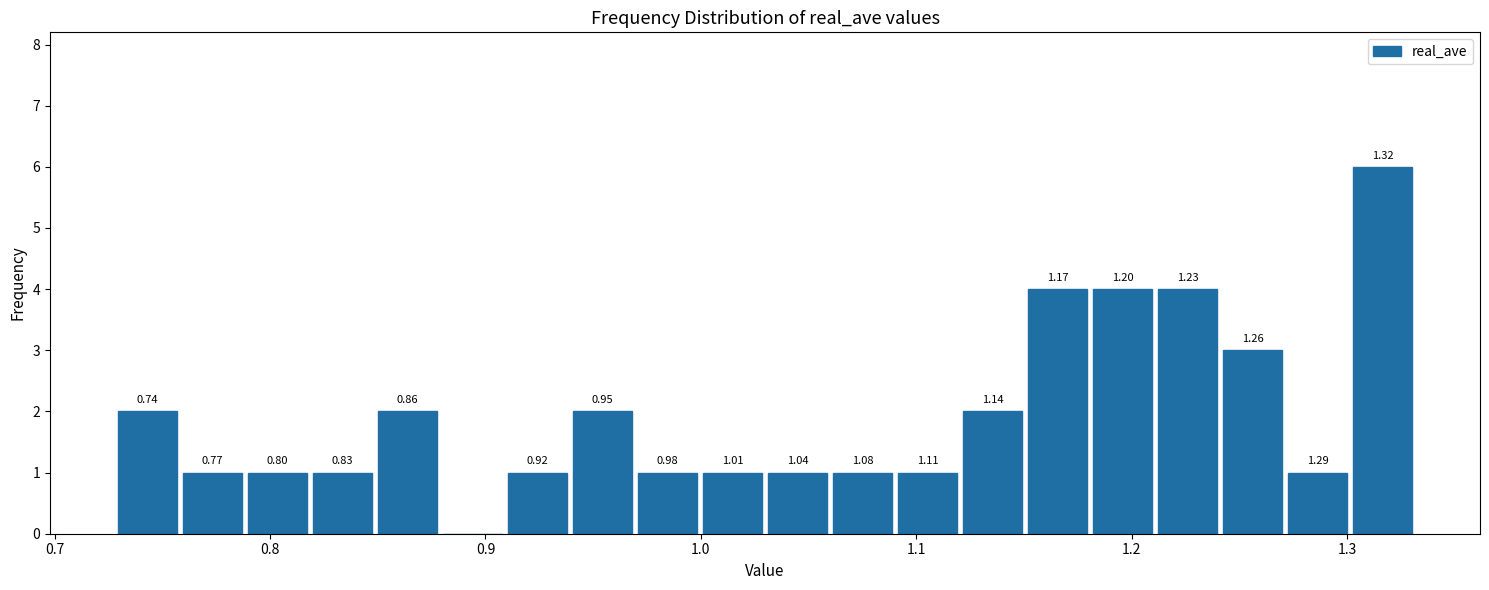

Read against the x-axis, roughly where is the centre of the tallest bar?

1.32